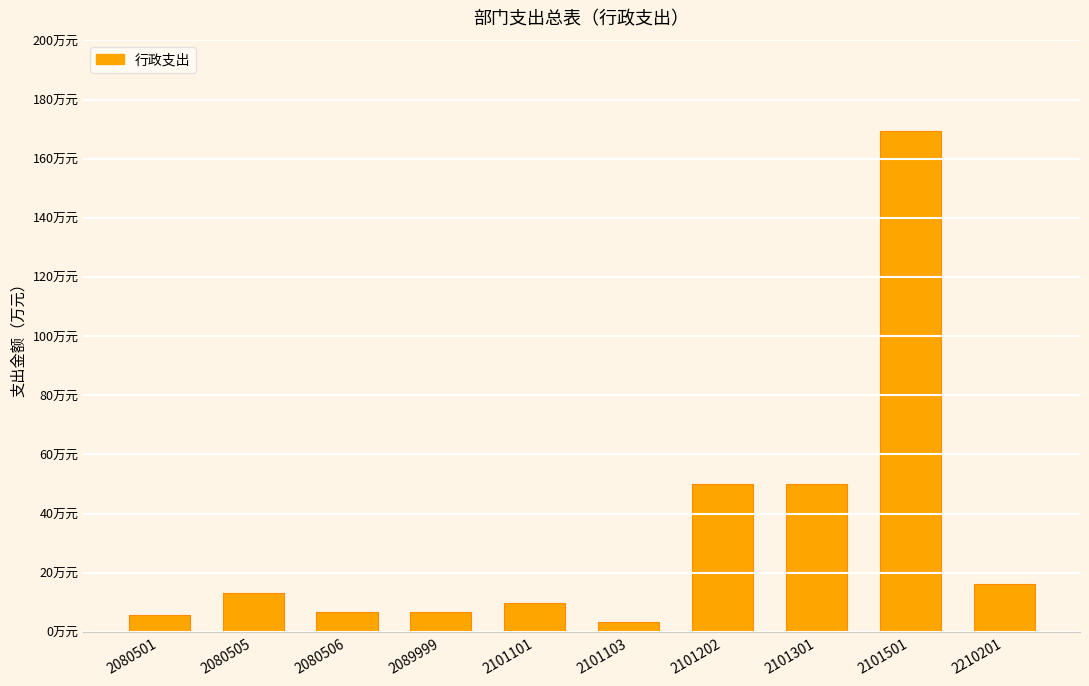

Rank the categories by value from highest to lowest.

2101501, 2101202, 2101301, 2210201, 2080505, 2101101, 2089999, 2080506, 2080501, 2101103